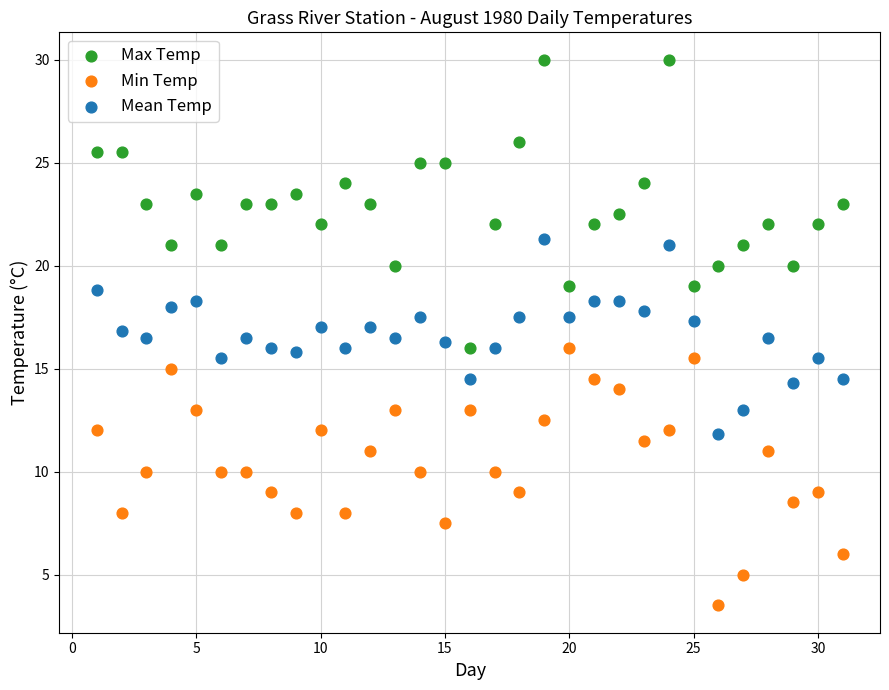

What are all the series names shown in the legend?

Max Temp, Min Temp, Mean Temp